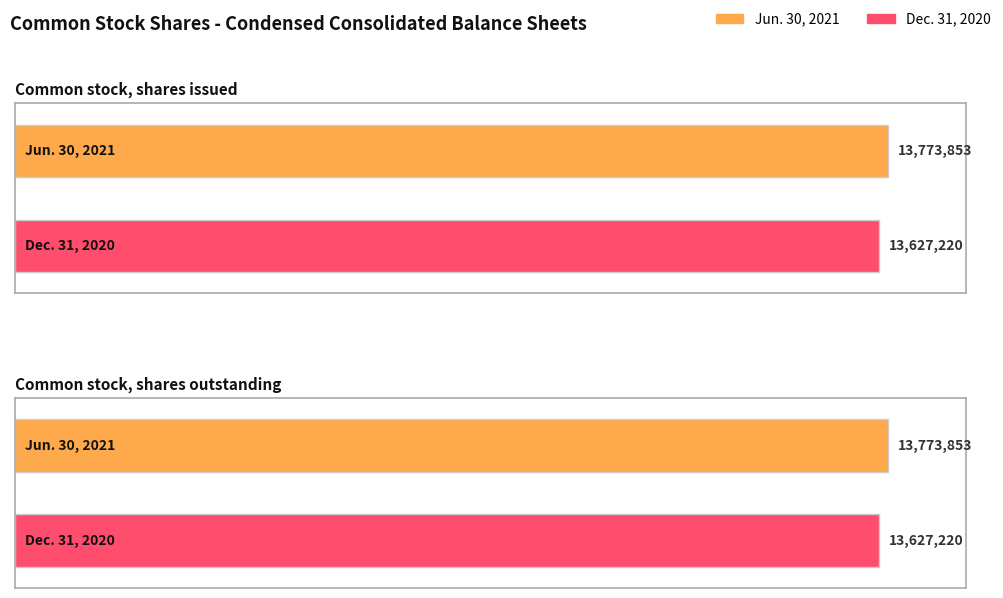

Which series has the largest range (max minus min)?

Jun. 30, 2021